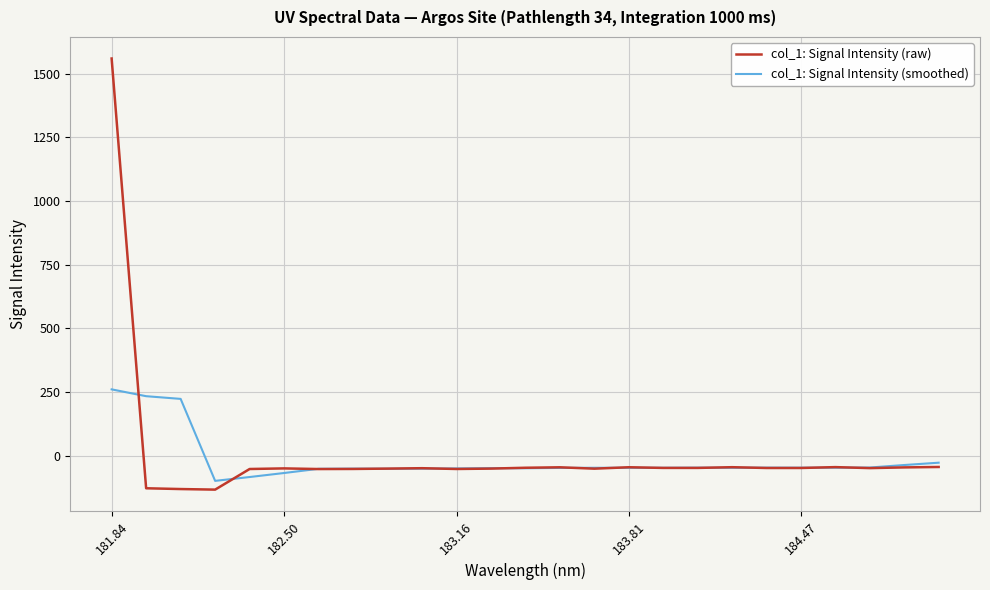

List the series in order of their peak value, highest first.

col_1: Signal Intensity (raw), col_1: Signal Intensity (smoothed)